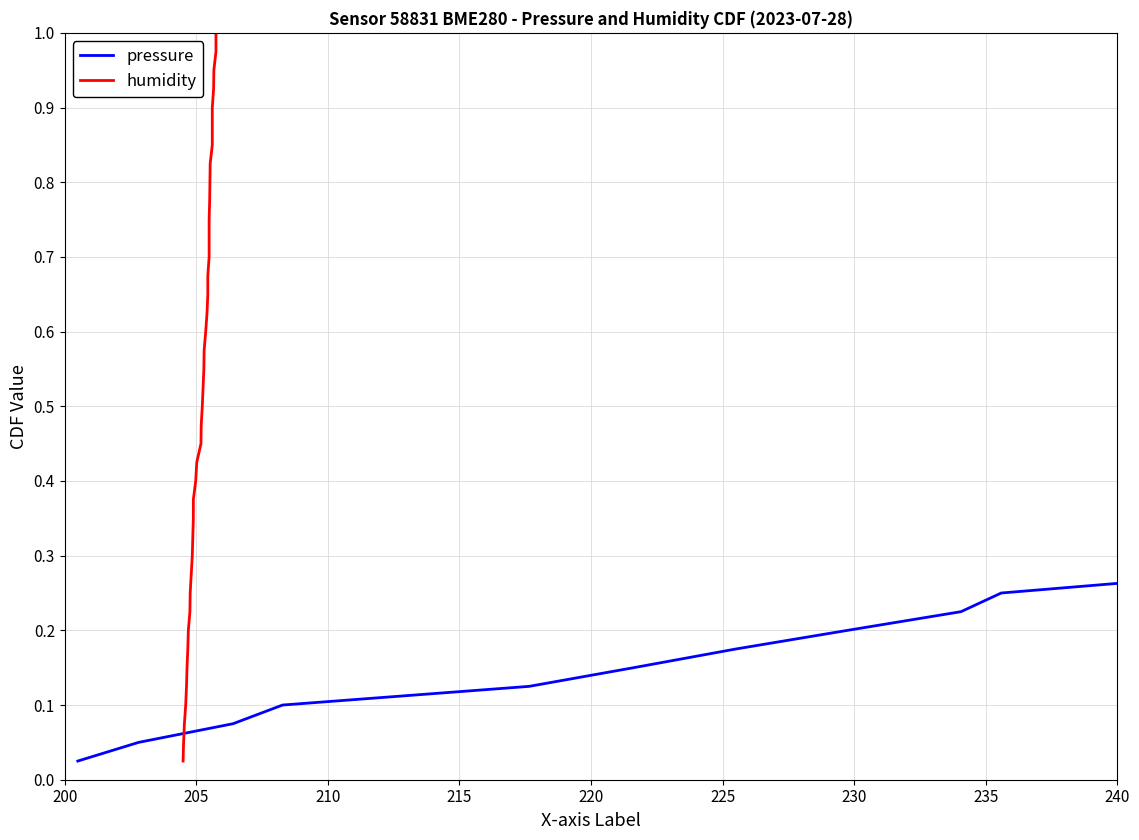

At which label is pressure closest to 0?

200